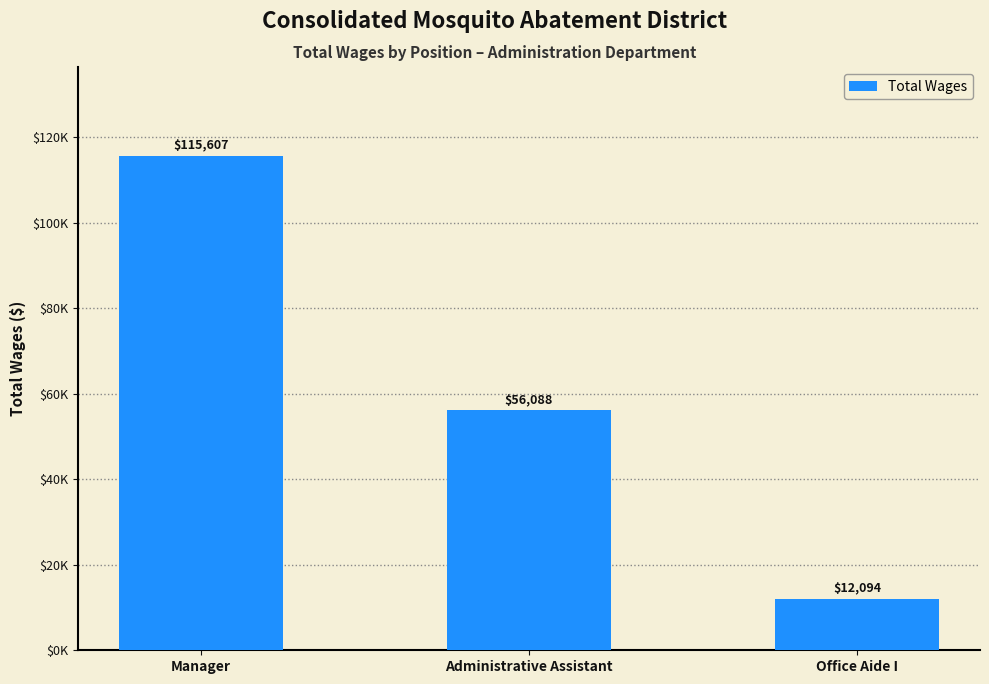

Reading left to right, what are all the values shown in this chart?

Manager=115607	Administrative Assistant=56088	Office Aide I=12094